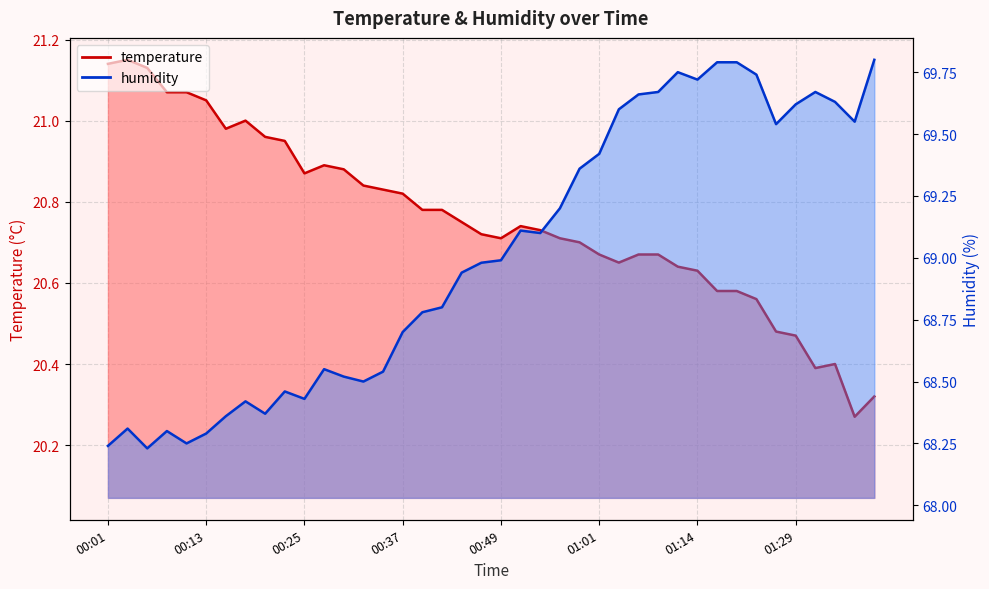

Rank the series by their average value, from highest to lowest.

humidity, temperature